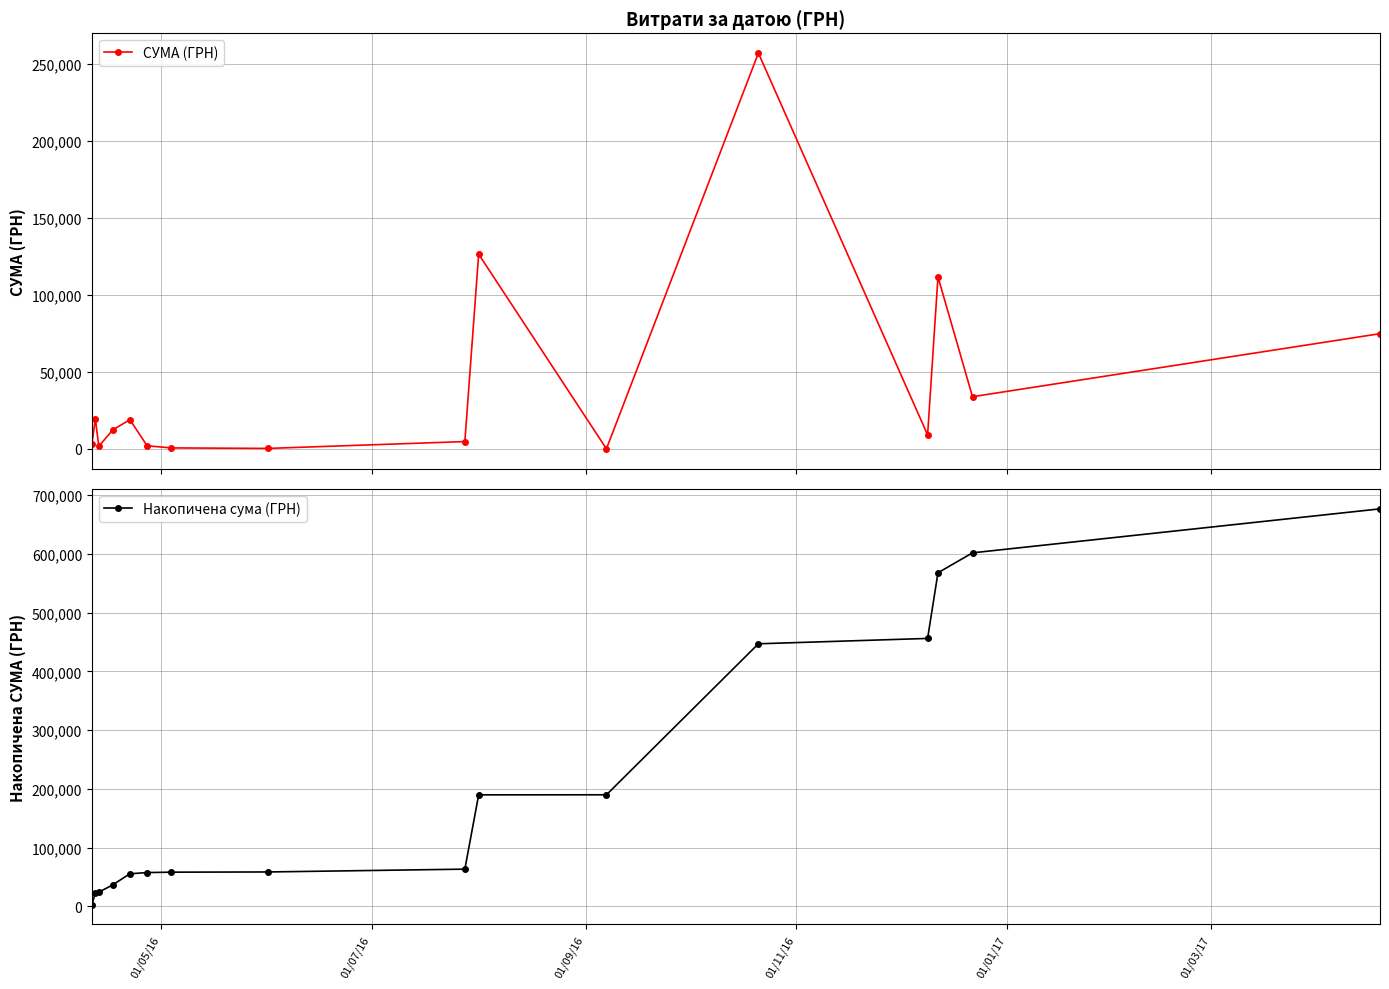

What is the value of the Накопичена сума (ГРН) point at the 12th from the left?

446974.5